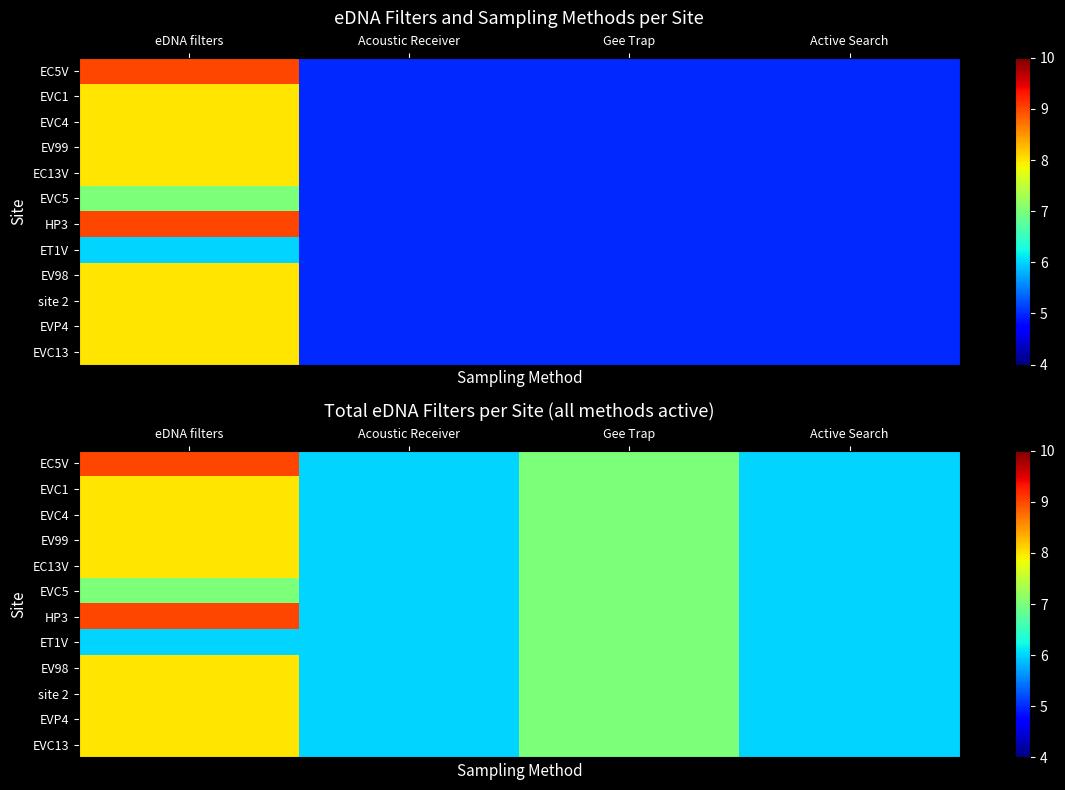

At which category is the sum across all series the highest?

eDNA filters